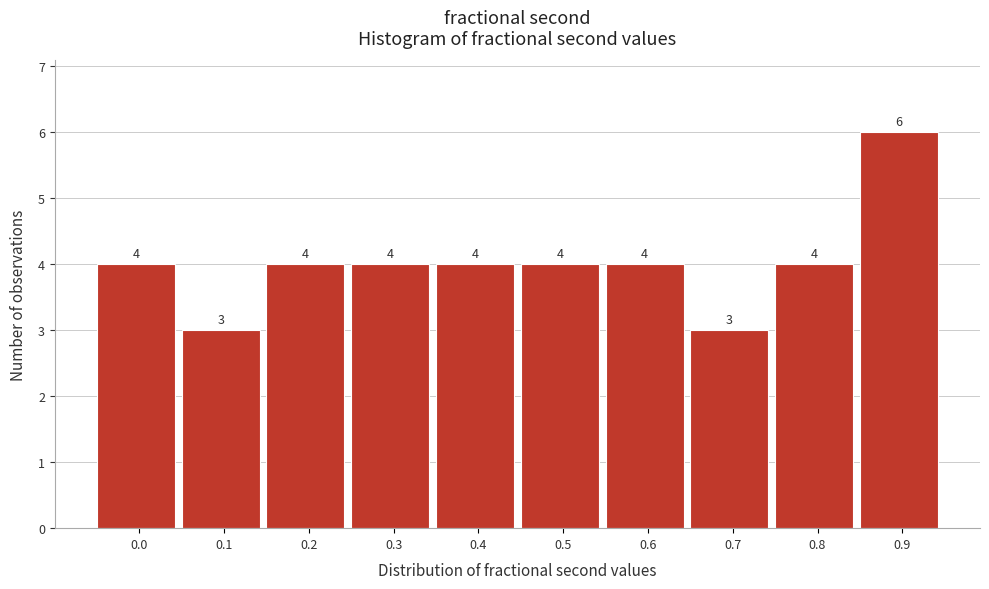

Reading right to left, what are all the values shown in this chart?

6	4	3	4	4	4	4	4	3	4